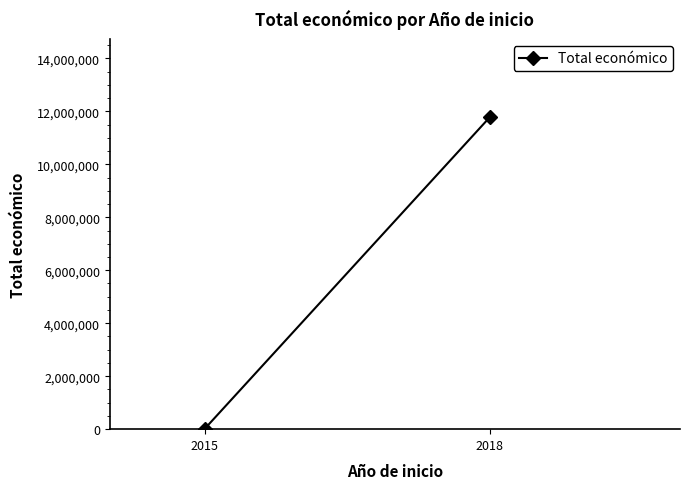

What is the change in value from 2015 to 2018?

+11764473